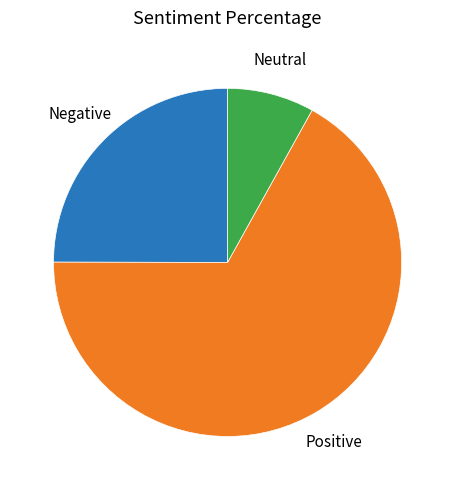

True or false: Neutral accounts for 8% of the total.

True